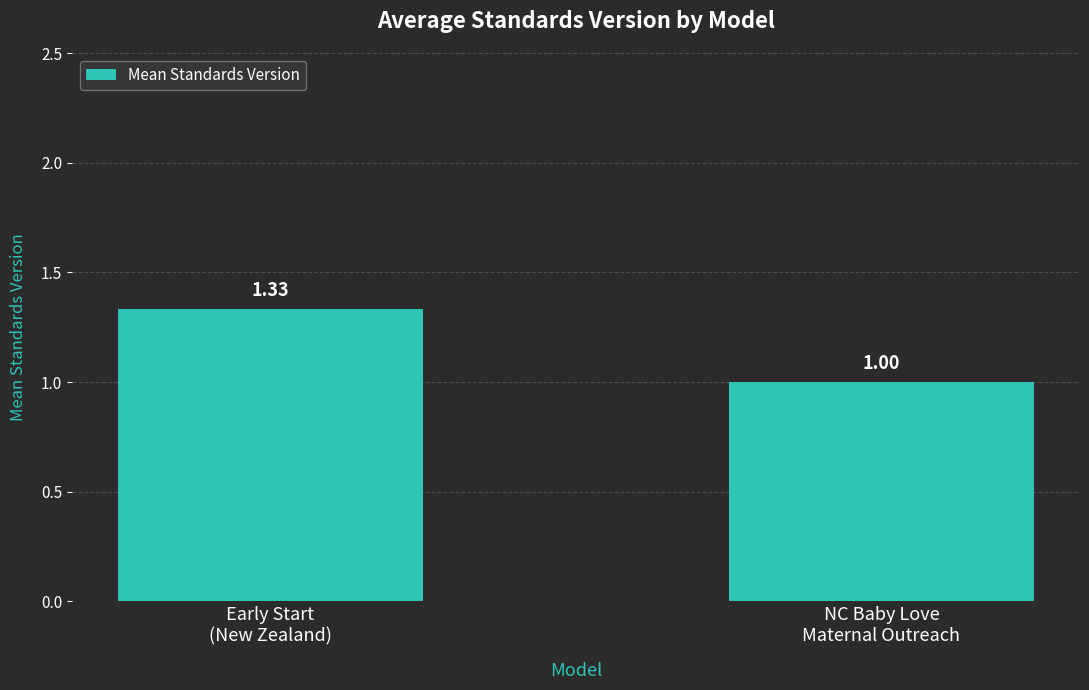

What is the average value?

1.2